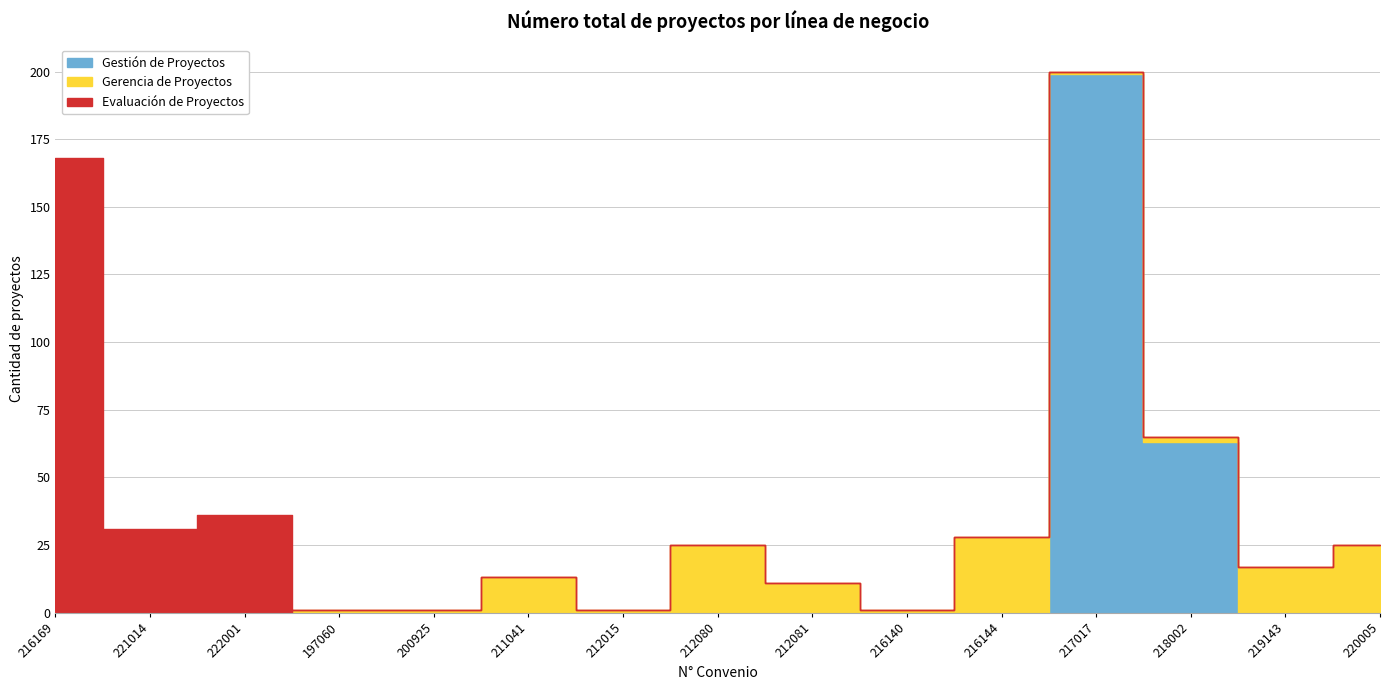

How many data points in Gerencia de Proyectos are above 1?

7